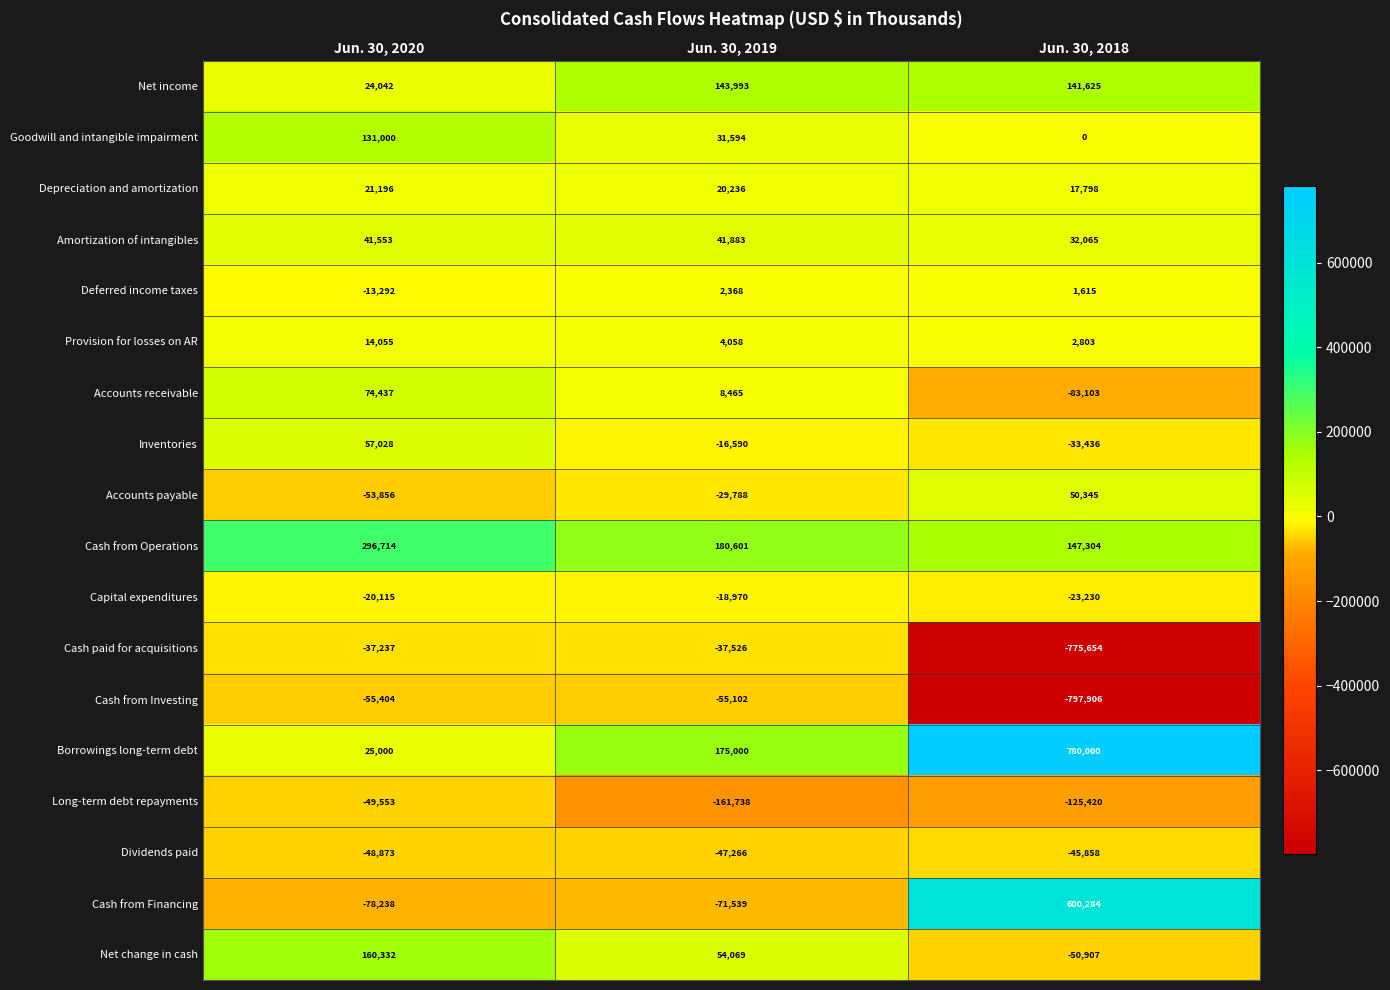

What is the spread (max minus min) of values at Jun. 30, 2020?

374952